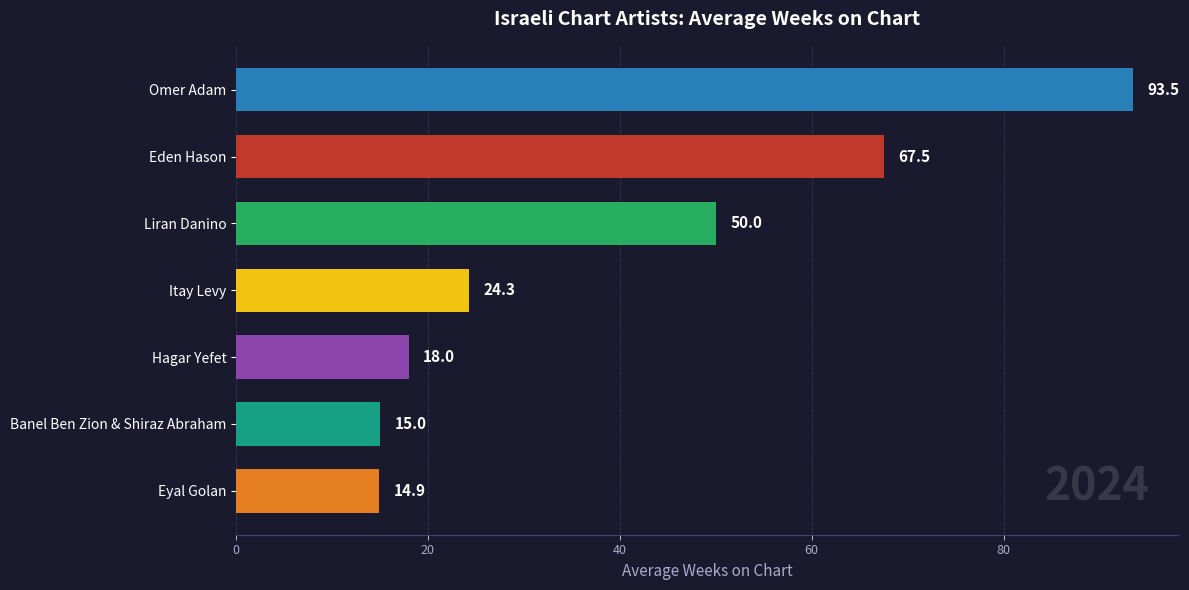

The value at Eyal Golan is 14.9. True or false?

True